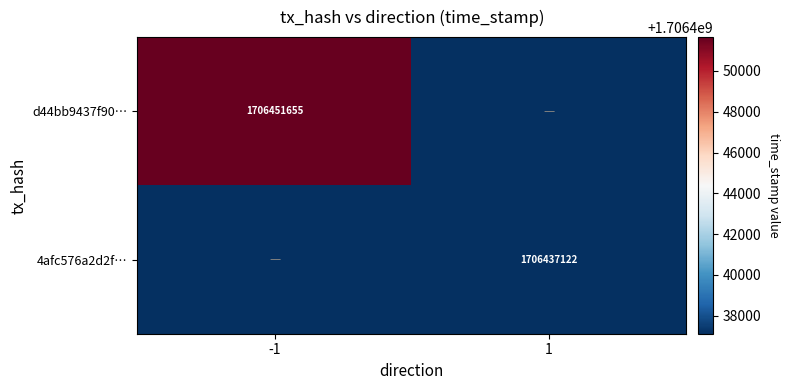

True or false: d44bb9437f90… has a value of 1706451655 at -1.

True